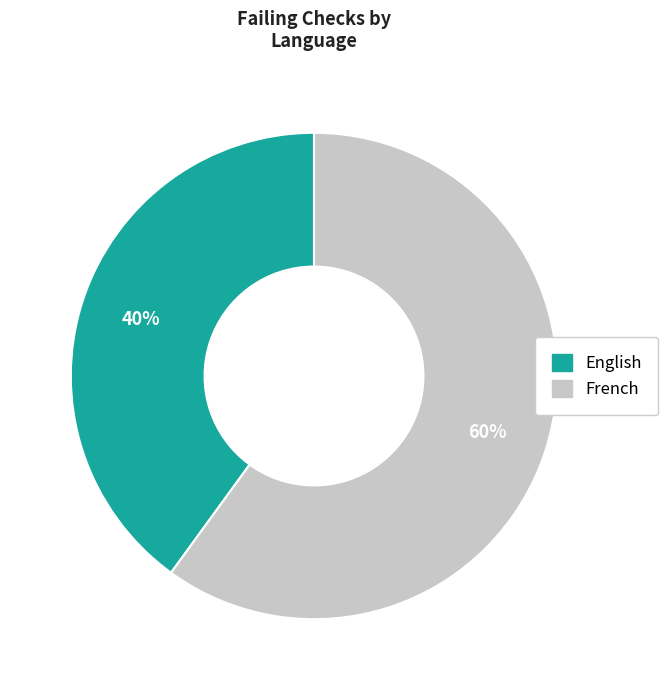

Is the sum of English and French greater than half?

Yes